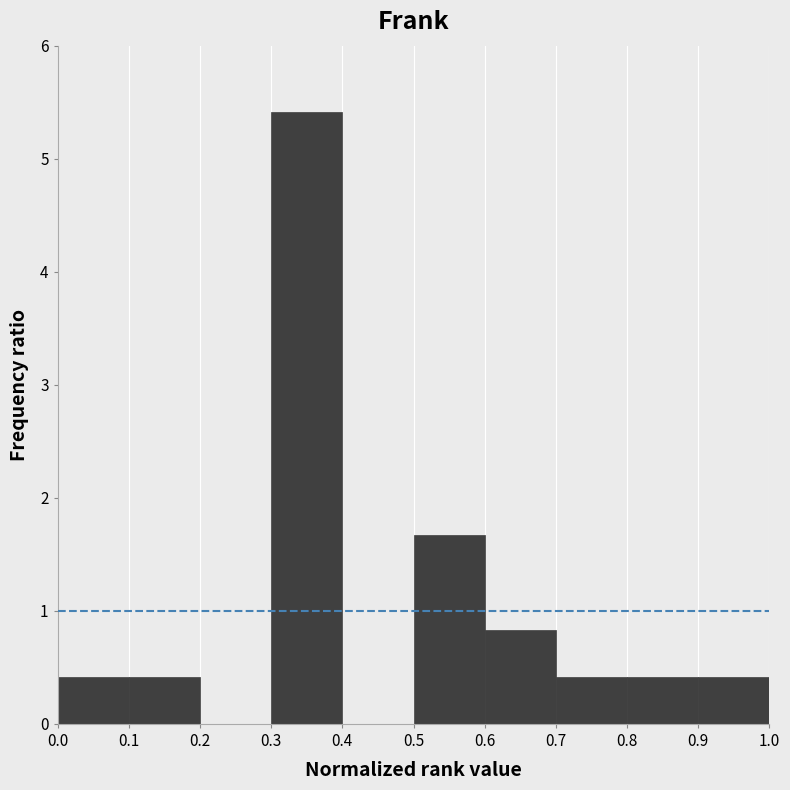

Reading left to right, list every bar in this chart as the range it spans on the x-axis followed by its height. The values are not printed on the chart, so give them approximately, as read against the axis.

0.0 to 0.1: 0.4
0.1 to 0.2: 0.4
0.2 to 0.3: 0
0.3 to 0.4: 5.4
0.4 to 0.5: 0
0.5 to 0.6: 1.7
0.6 to 0.7: 0.8
0.7 to 0.8: 0.4
0.8 to 0.9: 0.4
0.9 to 1.0: 0.4